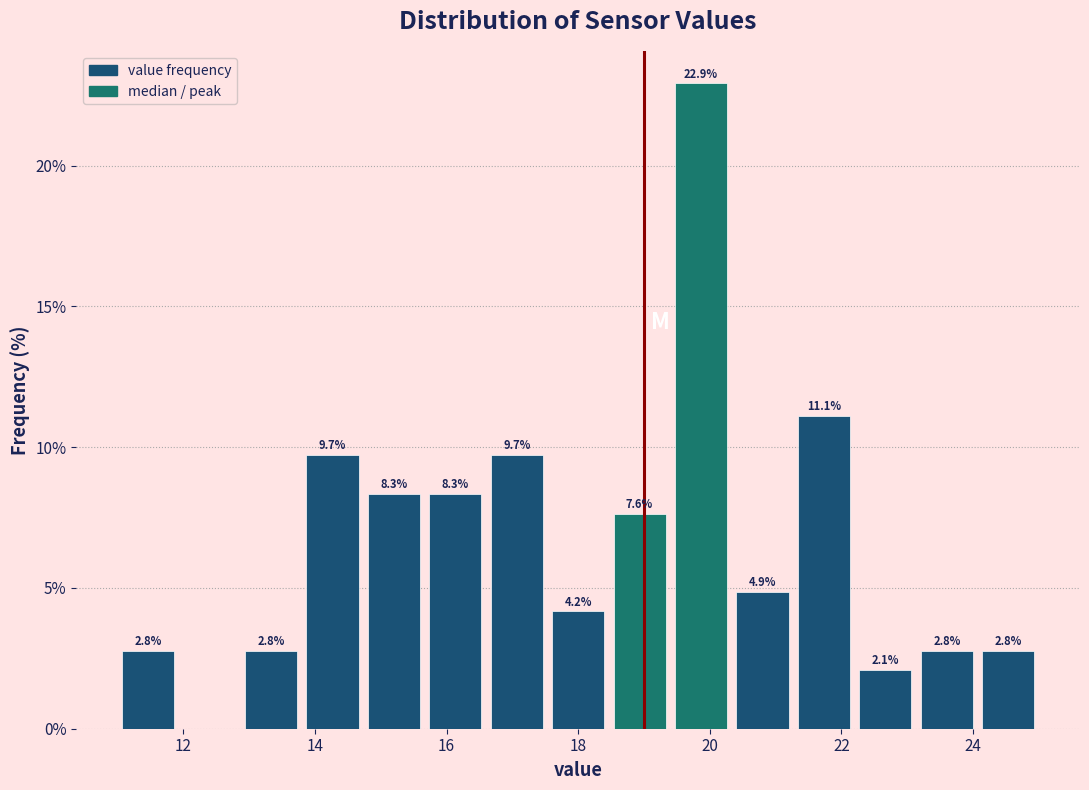

Which range on the x-axis has the tallest bar?

19.4 to 20.4